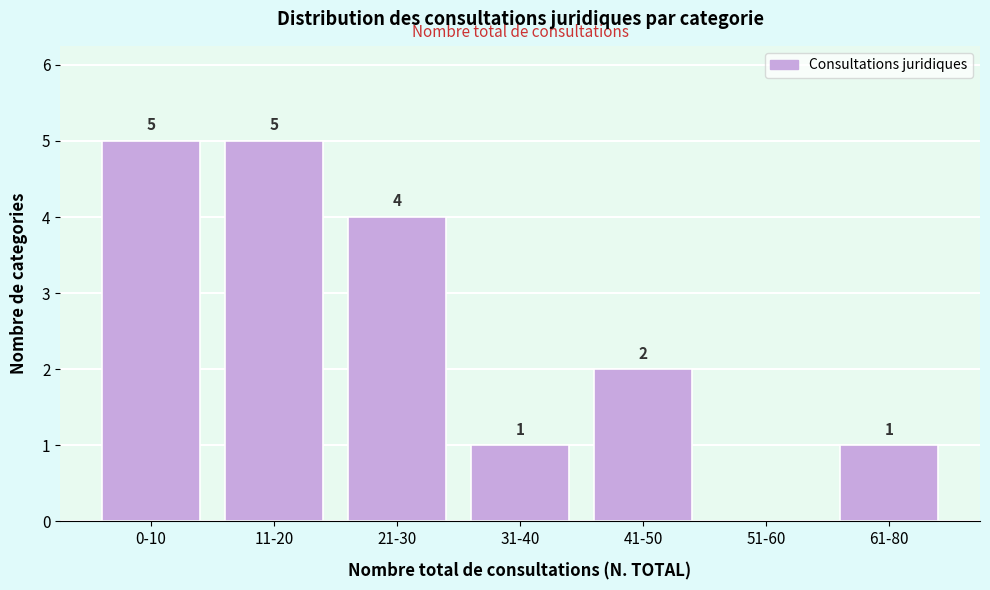

Reading right to left, what are all the values shown in this chart?

61-80=1	51-60=0	41-50=2	31-40=1	21-30=4	11-20=5	0-10=5